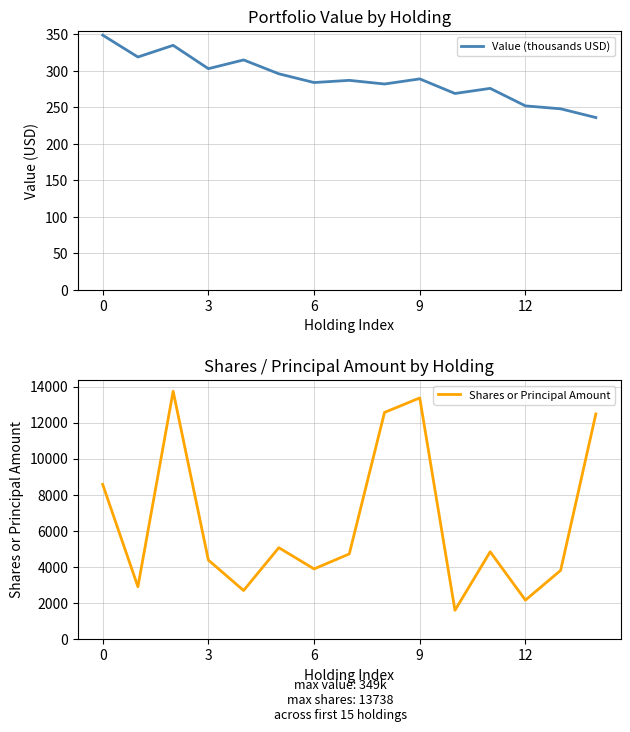

What is the lowest value of the Value (thousands USD) series?

236